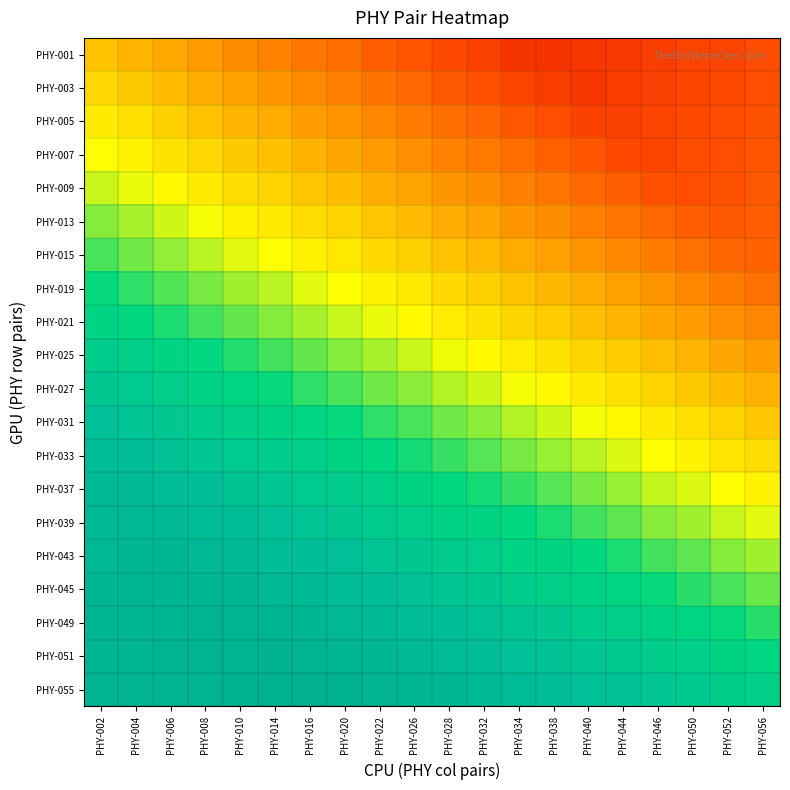

At how many categories does at least one series exceed 0?

20